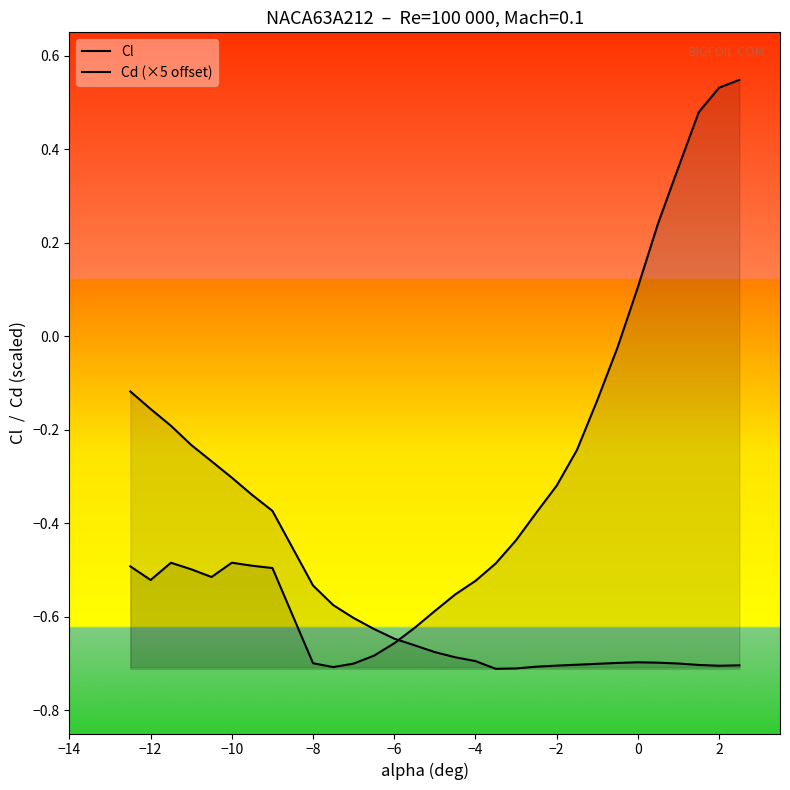

The value of Cd (×5 offset) at 19 is -0.2. True or false?

False